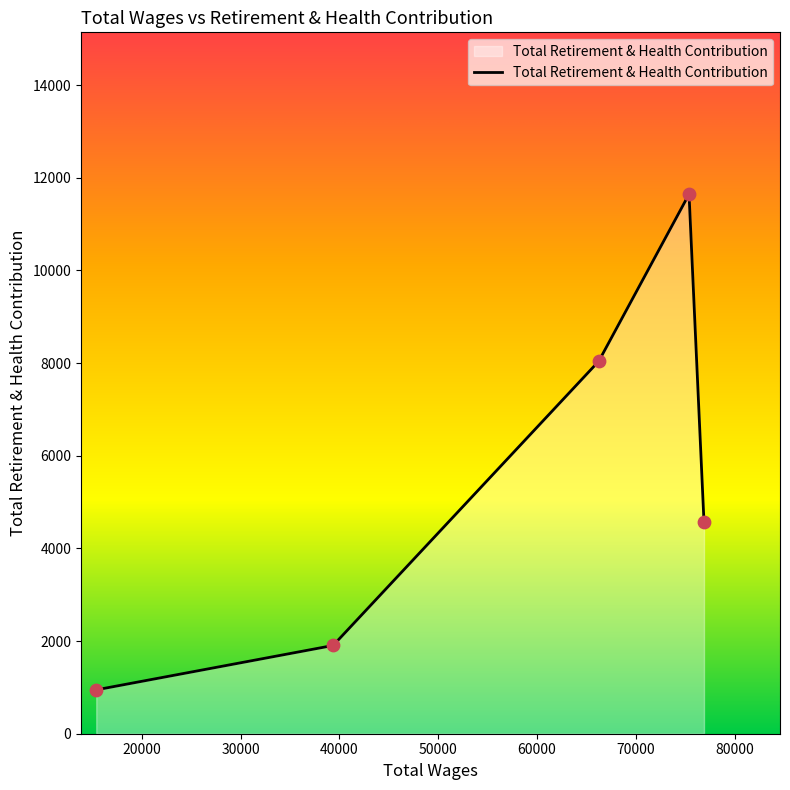

What is the difference between the maximum and minimum values?

10698